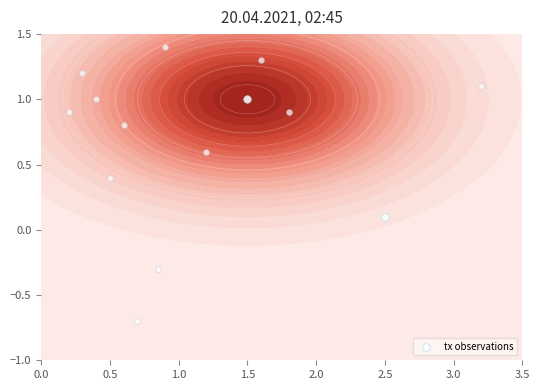

The value at 1.5 is 0.7. True or false?

False